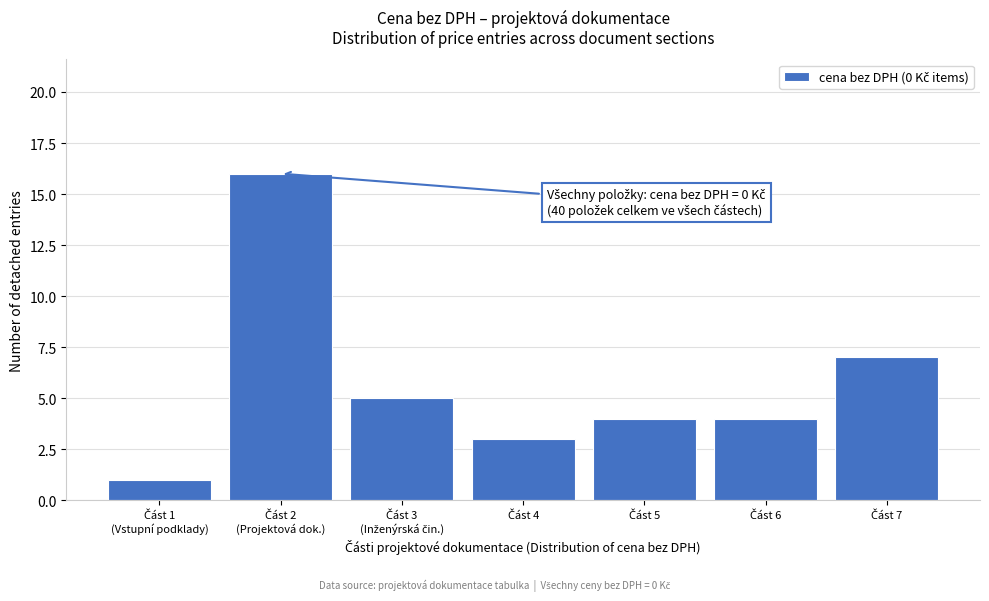

Reading right to left, list all the values displayed in this chart.

7	4	4	3	5	16	1